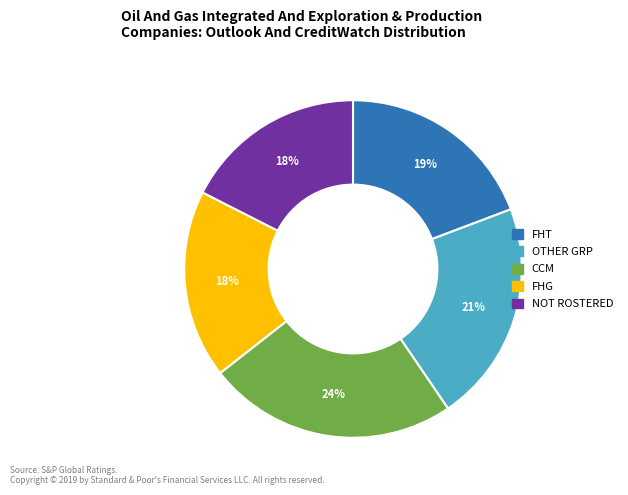

Which category has the biggest portion of the pie?

CCM